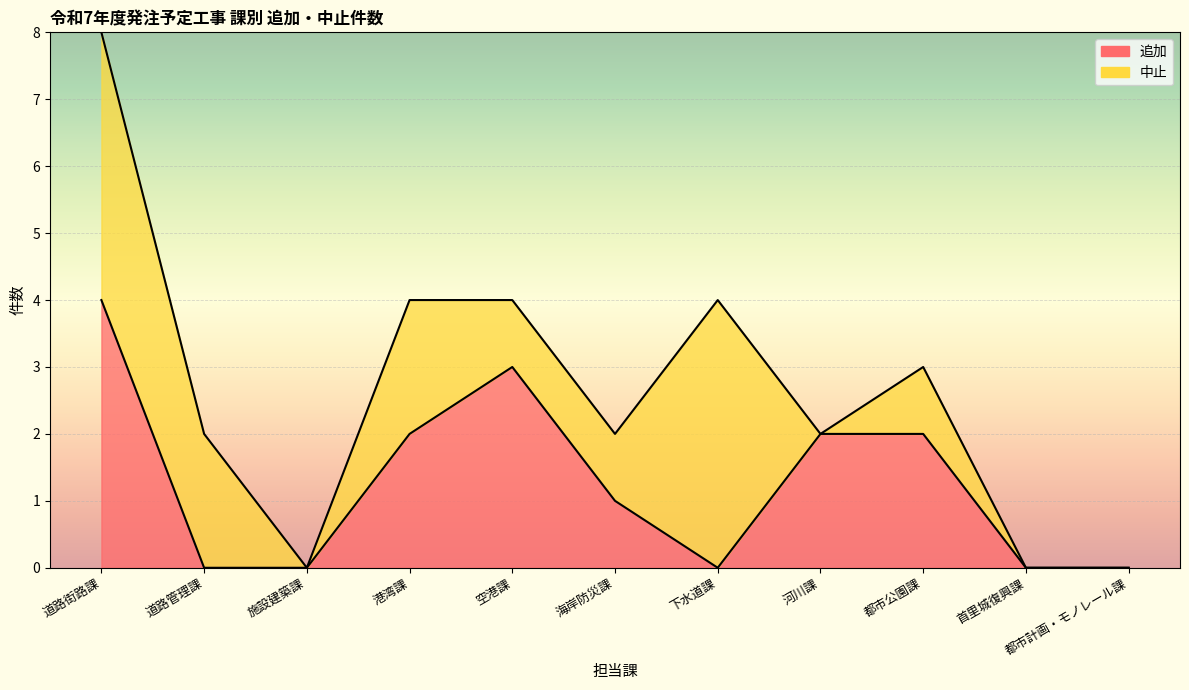

What is the difference between the maximum and minimum values?

4